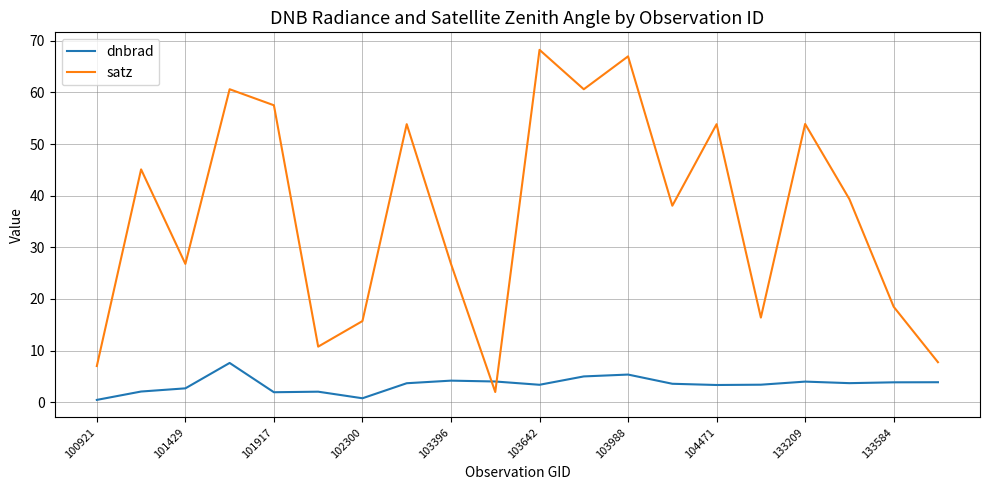

What is the difference between the maximum and minimum values in the dnbrad series?

7.2